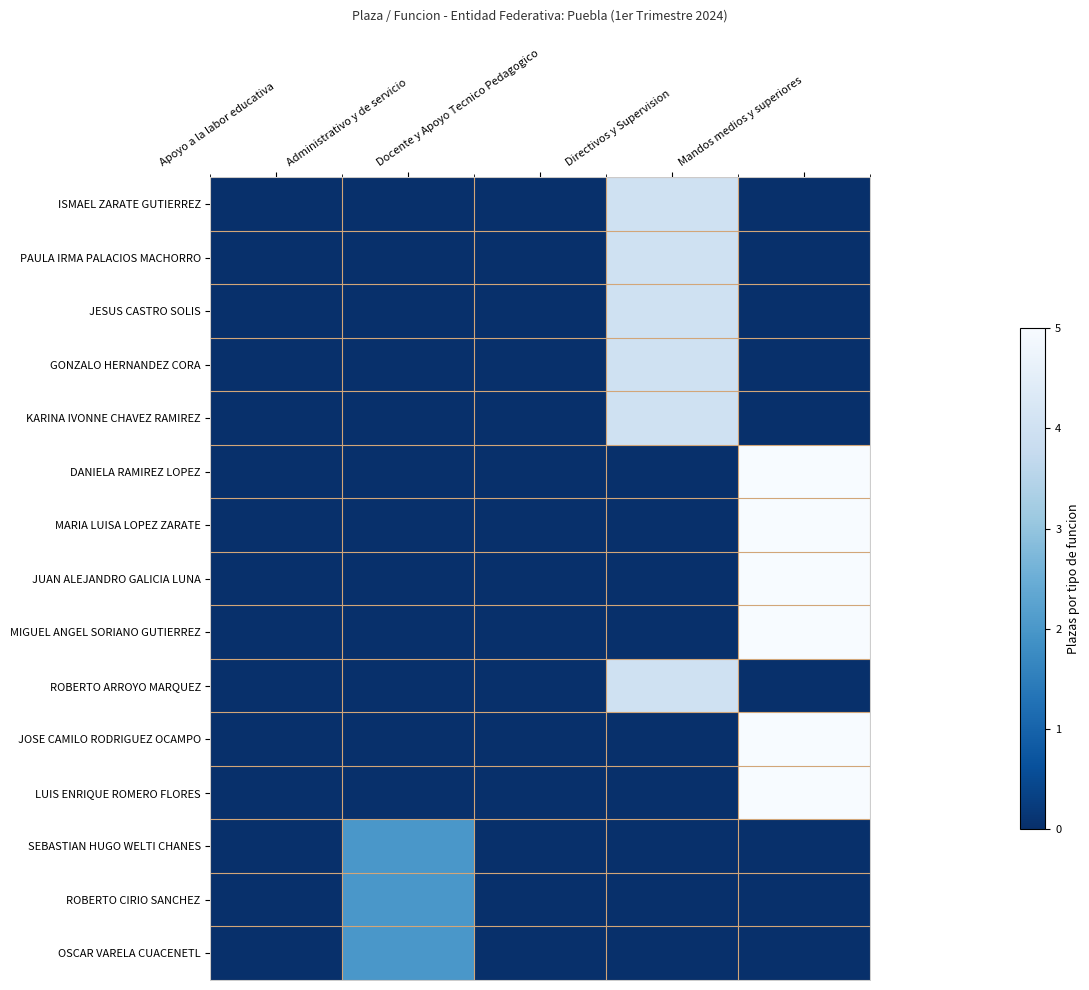

Reading right to left, extract all data points from this chart.

ISMAEL ZARATE GUTIERREZ: Mandos medios y superiores=0	Directivos y Supervision=4	Docente y Apoyo Tecnico Pedagogico=0	Administrativo y de servicio=0	Apoyo a la labor educativa=0
PAULA IRMA PALACIOS MACHORRO: Mandos medios y superiores=0	Directivos y Supervision=4	Docente y Apoyo Tecnico Pedagogico=0	Administrativo y de servicio=0	Apoyo a la labor educativa=0
JESUS CASTRO SOLIS: Mandos medios y superiores=0	Directivos y Supervision=4	Docente y Apoyo Tecnico Pedagogico=0	Administrativo y de servicio=0	Apoyo a la labor educativa=0
GONZALO HERNANDEZ CORA: Mandos medios y superiores=0	Directivos y Supervision=4	Docente y Apoyo Tecnico Pedagogico=0	Administrativo y de servicio=0	Apoyo a la labor educativa=0
KARINA IVONNE CHAVEZ RAMIREZ: Mandos medios y superiores=0	Directivos y Supervision=4	Docente y Apoyo Tecnico Pedagogico=0	Administrativo y de servicio=0	Apoyo a la labor educativa=0
DANIELA RAMIREZ LOPEZ: Mandos medios y superiores=5	Directivos y Supervision=0	Docente y Apoyo Tecnico Pedagogico=0	Administrativo y de servicio=0	Apoyo a la labor educativa=0
MARIA LUISA LOPEZ ZARATE: Mandos medios y superiores=5	Directivos y Supervision=0	Docente y Apoyo Tecnico Pedagogico=0	Administrativo y de servicio=0	Apoyo a la labor educativa=0
JUAN ALEJANDRO GALICIA LUNA: Mandos medios y superiores=5	Directivos y Supervision=0	Docente y Apoyo Tecnico Pedagogico=0	Administrativo y de servicio=0	Apoyo a la labor educativa=0
MIGUEL ANGEL SORIANO GUTIERREZ: Mandos medios y superiores=5	Directivos y Supervision=0	Docente y Apoyo Tecnico Pedagogico=0	Administrativo y de servicio=0	Apoyo a la labor educativa=0
ROBERTO ARROYO MARQUEZ: Mandos medios y superiores=0	Directivos y Supervision=4	Docente y Apoyo Tecnico Pedagogico=0	Administrativo y de servicio=0	Apoyo a la labor educativa=0
JOSE CAMILO RODRIGUEZ OCAMPO: Mandos medios y superiores=5	Directivos y Supervision=0	Docente y Apoyo Tecnico Pedagogico=0	Administrativo y de servicio=0	Apoyo a la labor educativa=0
LUIS ENRIQUE ROMERO FLORES: Mandos medios y superiores=5	Directivos y Supervision=0	Docente y Apoyo Tecnico Pedagogico=0	Administrativo y de servicio=0	Apoyo a la labor educativa=0
SEBASTIAN HUGO WELTI CHANES: Mandos medios y superiores=0	Directivos y Supervision=0	Docente y Apoyo Tecnico Pedagogico=0	Administrativo y de servicio=2	Apoyo a la labor educativa=0
ROBERTO CIRIO SANCHEZ: Mandos medios y superiores=0	Directivos y Supervision=0	Docente y Apoyo Tecnico Pedagogico=0	Administrativo y de servicio=2	Apoyo a la labor educativa=0
OSCAR VARELA CUACENETL: Mandos medios y superiores=0	Directivos y Supervision=0	Docente y Apoyo Tecnico Pedagogico=0	Administrativo y de servicio=2	Apoyo a la labor educativa=0